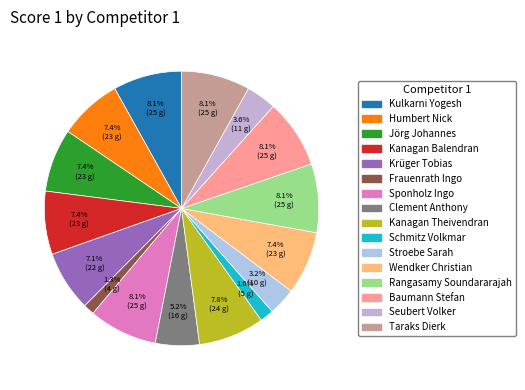

To the nearest percent, what portion does Taraks Dierk represent?

8%